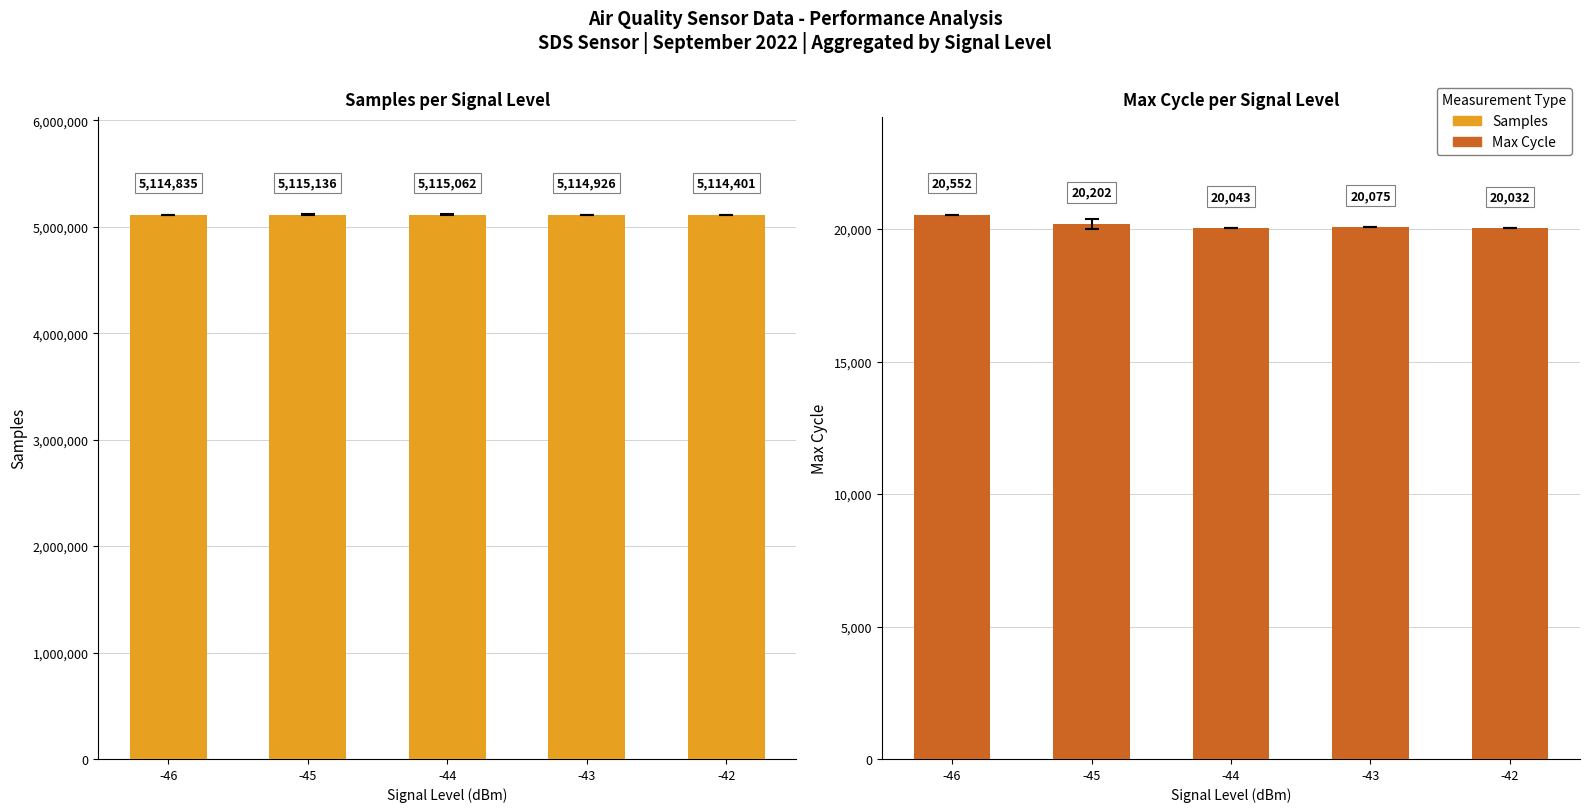

Reading left to right, what are all the values shown in this chart?

Samples: -46=5114835	-45=5115136	-44=5115062	-43=5114926	-42=5114401
Max_cycle: -46=20552	-45=20202	-44=20043	-43=20075	-42=20032